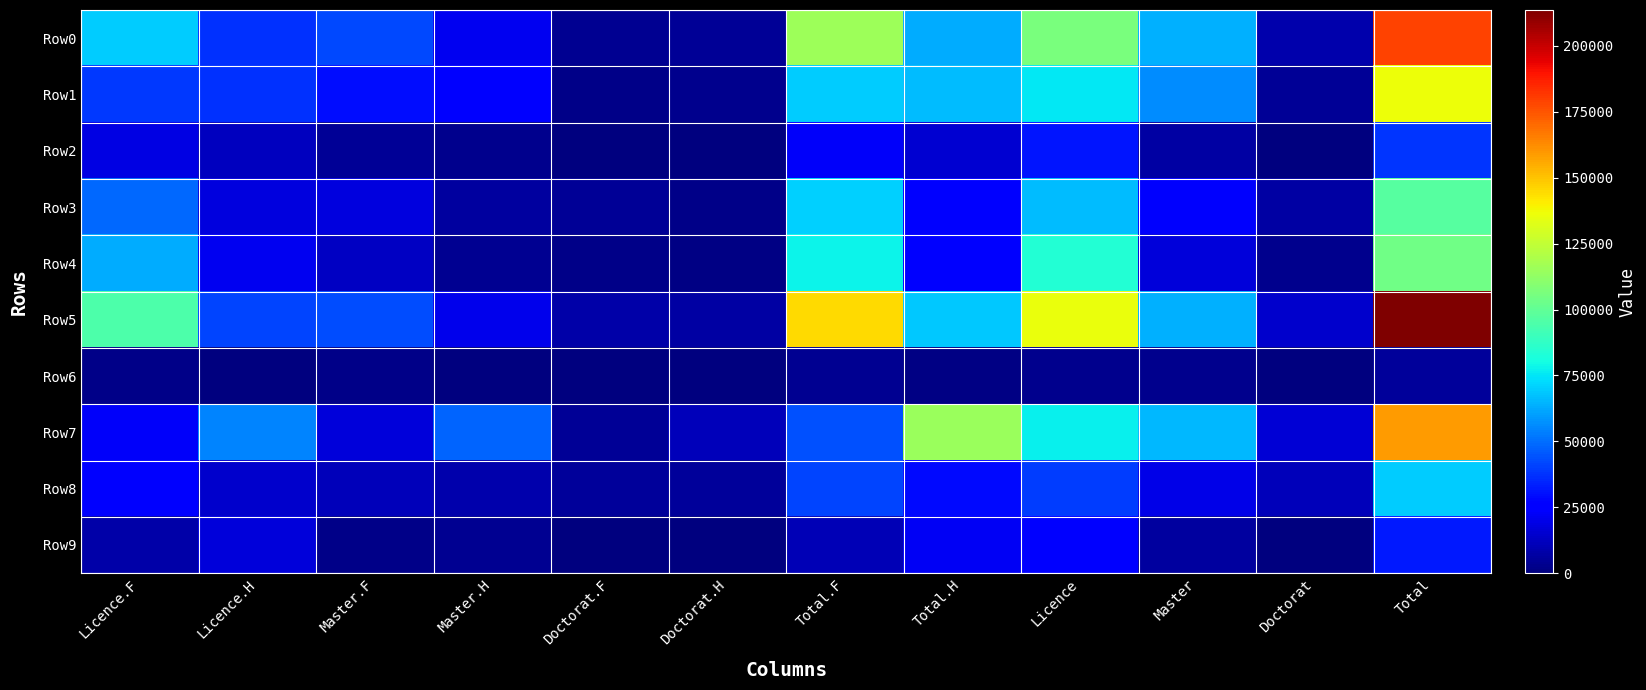

Reading left to right, what are all the values shown in this chart?

Row0: Licence.F=69373	Licence.H=37317	Master.F=42371	Master.H=21693	Doctorat.F=4029	Doctorat.H=4342	Total.F=115773	Total.H=63352	Licence=106690	Master=64064	Doctorat=8371	Total=179125
Row1: Licence.F=38387	Licence.H=37157	Master.F=29466	Master.H=26929	Doctorat.F=1983	Doctorat.H=2552	Total.F=69836	Total.H=66638	Licence=75544	Master=56395	Doctorat=4535	Total=136474
Row2: Licence.F=18574	Licence.H=12388	Master.F=4183	Master.H=2884	Doctorat.F=0	Doctorat.H=0	Total.F=22757	Total.H=15272	Licence=30962	Master=7067	Doctorat=0	Total=38029
Row3: Licence.F=48691	Licence.H=17850	Master.F=17672	Master.H=5853	Doctorat.F=4531	Doctorat.H=2401	Total.F=70894	Total.H=26104	Licence=66541	Master=23525	Doctorat=6932	Total=96998
Row4: Licence.F=62736	Licence.H=21291	Master.F=13186	Master.H=3874	Doctorat.F=1839	Doctorat.H=907	Total.F=77761	Total.H=26072	Licence=84027	Master=17060	Doctorat=2746	Total=103833
Row5: Licence.F=94346	Licence.H=41050	Master.F=43016	Master.H=20447	Doctorat.F=7787	Doctorat.H=6972	Total.F=145149	Total.H=68469	Licence=135396	Master=63463	Doctorat=14759	Total=213618
Row6: Licence.F=1779	Licence.H=726	Master.F=2356	Master.H=811	Doctorat.F=13	Doctorat.H=15	Total.F=4148	Total.H=1552	Licence=2505	Master=3167	Doctorat=28	Total=5700
Row7: Licence.F=22559	Licence.H=54861	Master.F=17078	Master.H=48293	Doctorat.F=4407	Doctorat.H=11491	Total.F=44044	Total.H=114645	Licence=77420	Master=65371	Doctorat=15898	Total=158689
Row8: Licence.F=24318	Licence.H=15004	Master.F=11090	Master.H=8457	Doctorat.F=5641	Doctorat.H=5232	Total.F=41049	Total.H=28693	Licence=39322	Master=19547	Doctorat=10873	Total=69742
Row9: Licence.F=8248	Licence.H=17253	Master.F=1963	Master.H=4172	Doctorat.F=188	Doctorat.H=328	Total.F=10399	Total.H=21753	Licence=25501	Master=6135	Doctorat=516	Total=32152